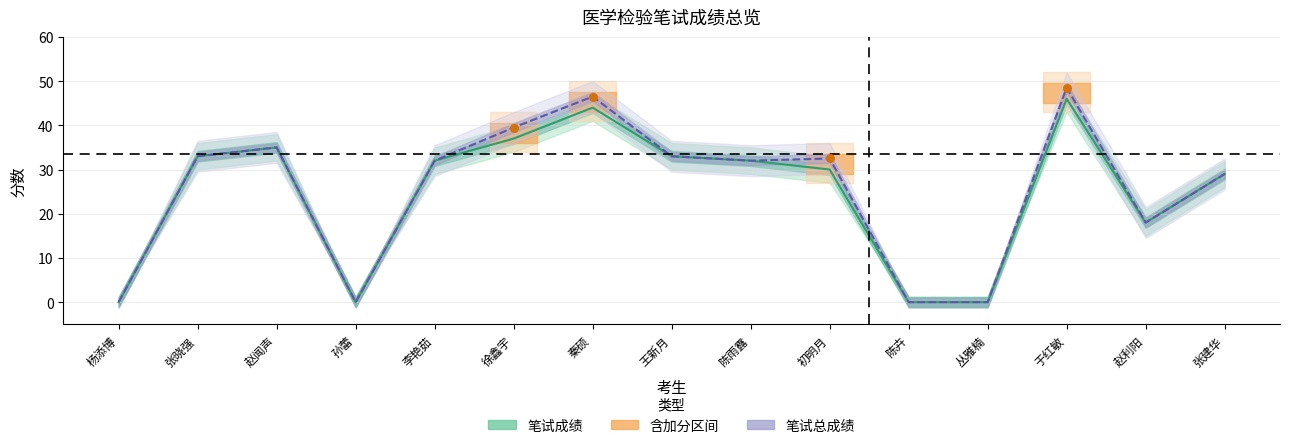

What is the average Y value?

41.8